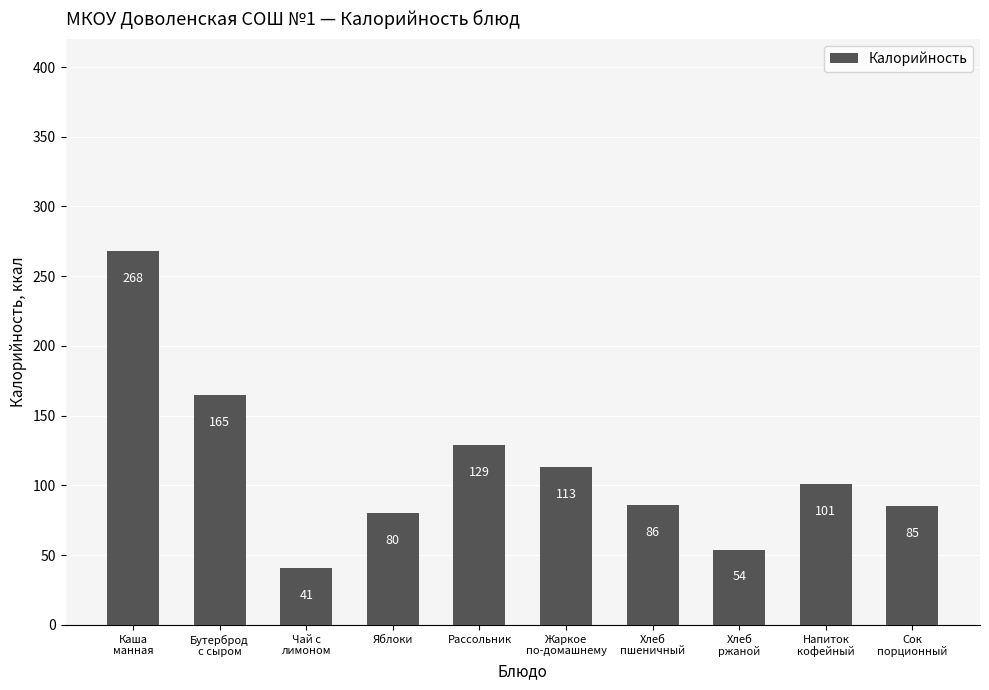

Rank the categories by value from lowest to highest.

Чай с
лимоном, Хлеб
ржаной, Яблоки, Сок
порционный, Хлеб
пшеничный, Напиток
кофейный, Жаркое
по-домашнему, Рассольник, Бутерброд
с сыром, Каша
манная